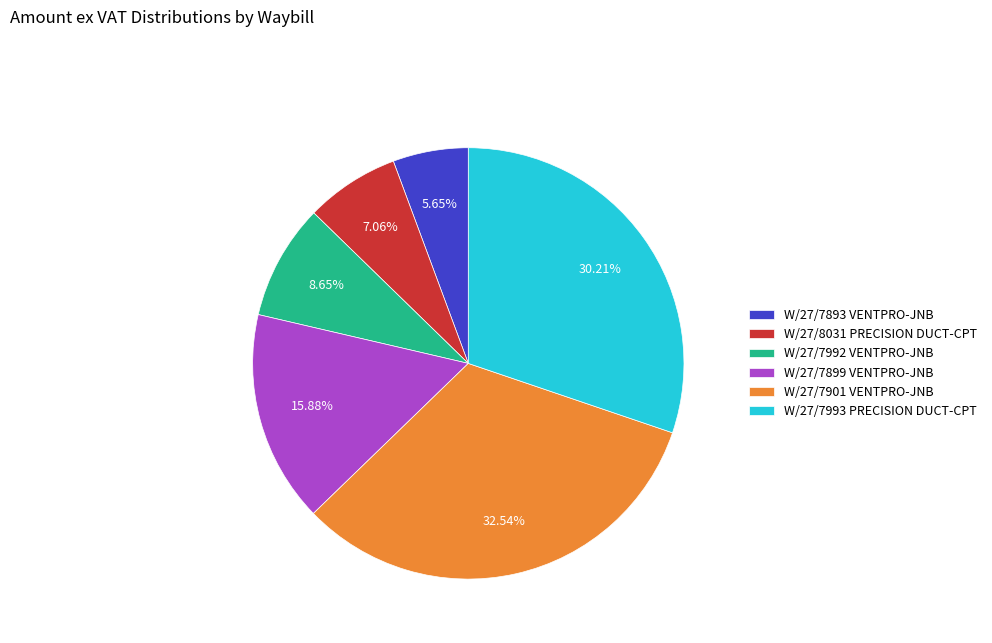

Count the number of slices in the pie.

6